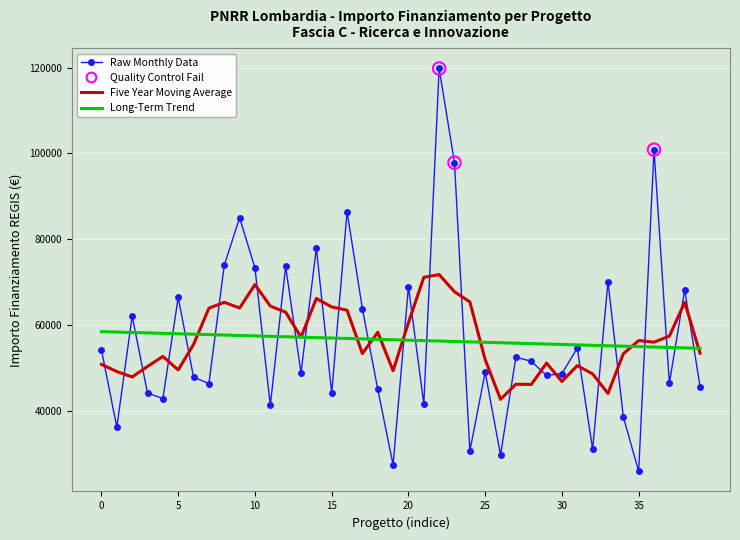

Which series has the largest range (max minus min)?

Raw Monthly Data